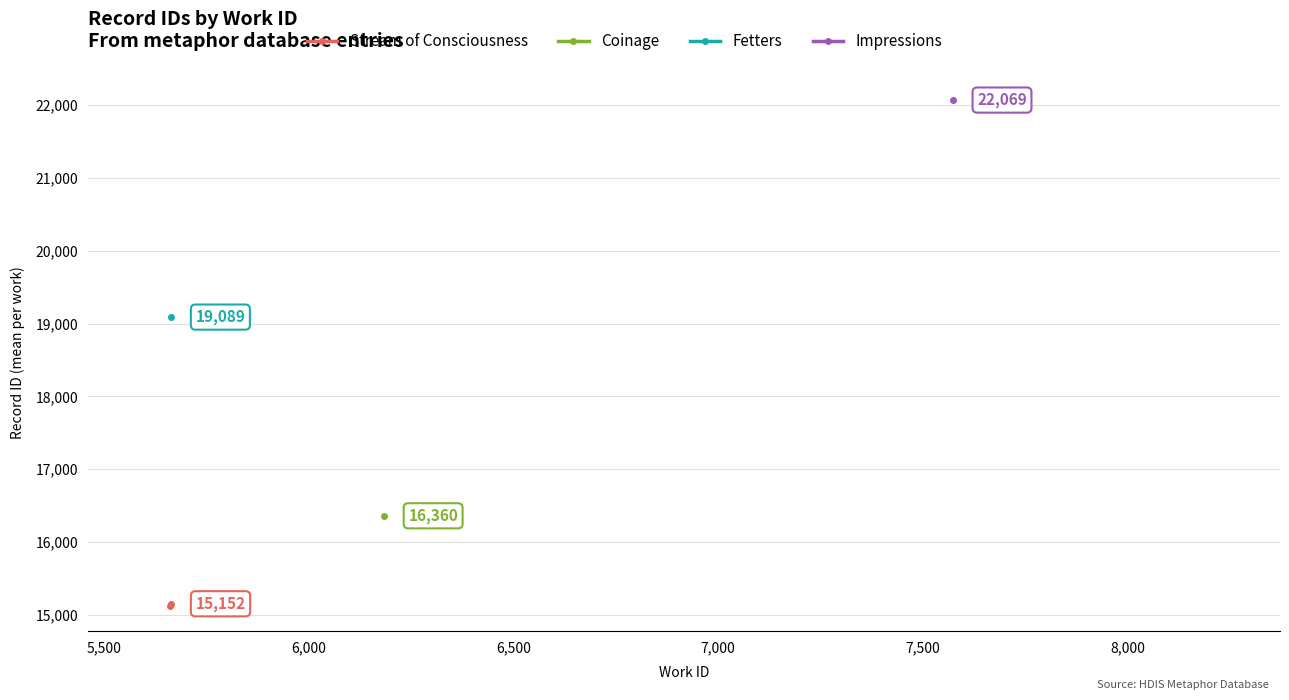

Is it true that the value at 5,000 is 3272?

False